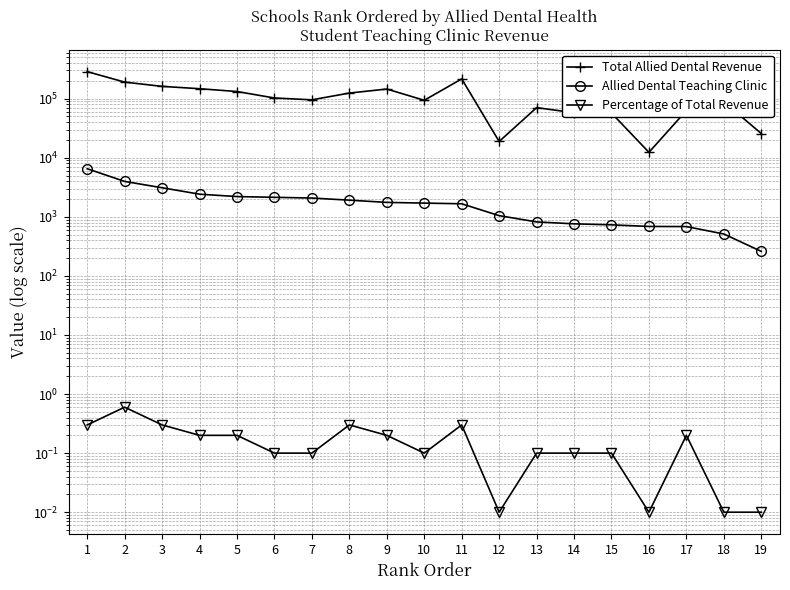

Which series has the largest range (max minus min)?

Total Allied Dental Revenue